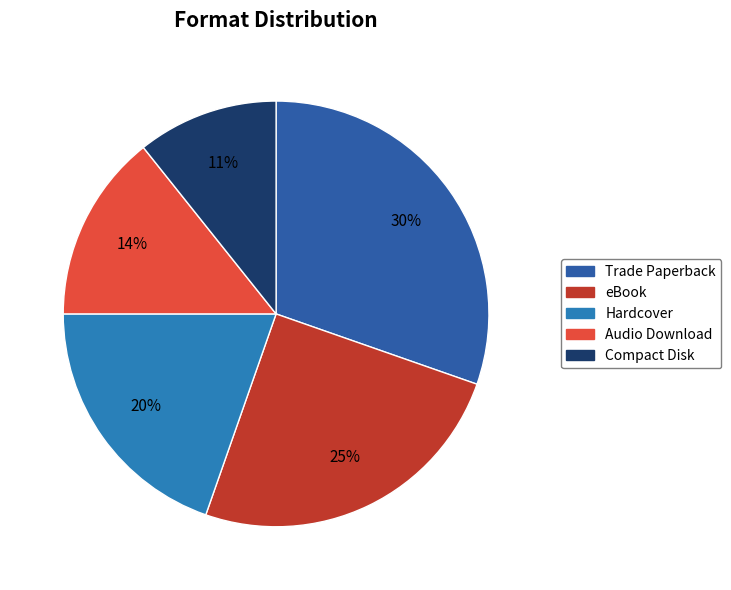

To the nearest percent, what is the difference between the eBook and Hardcover slice percentages?

5%